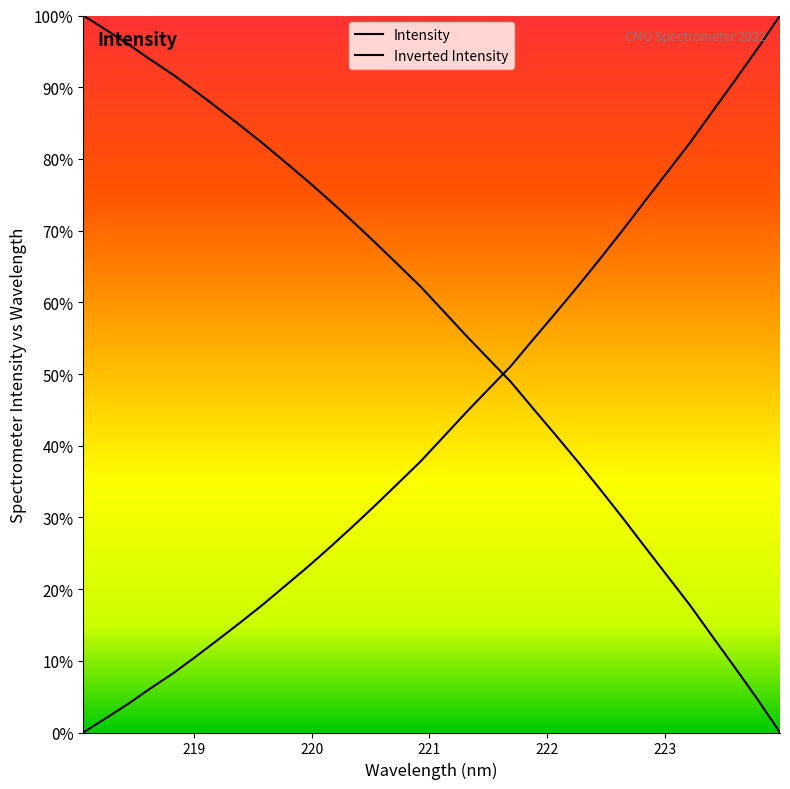

How many lines are shown in the chart?

2